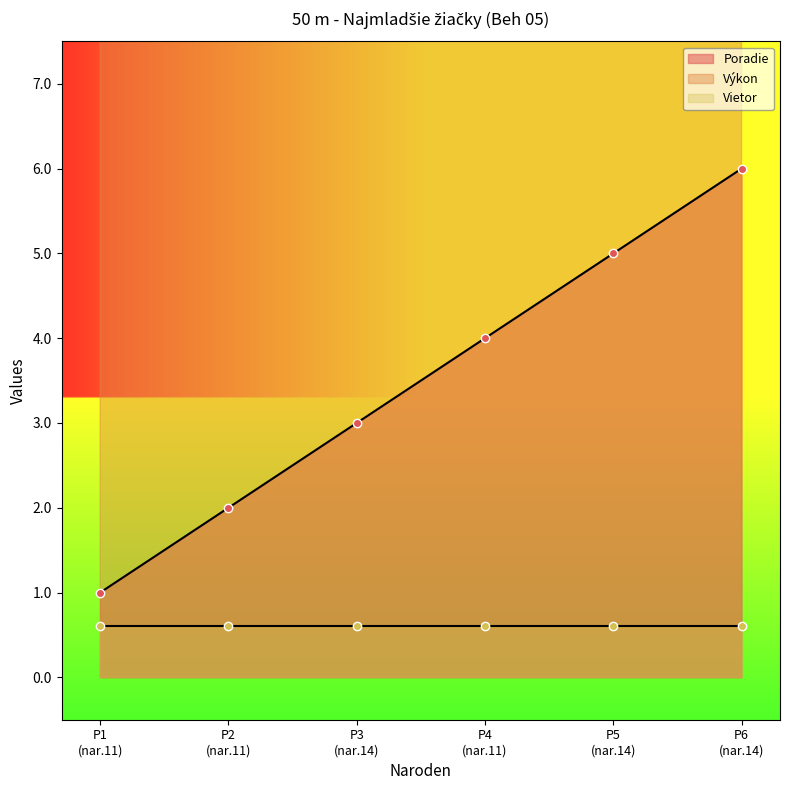

What is the lowest value of the Výkon series?

8.8